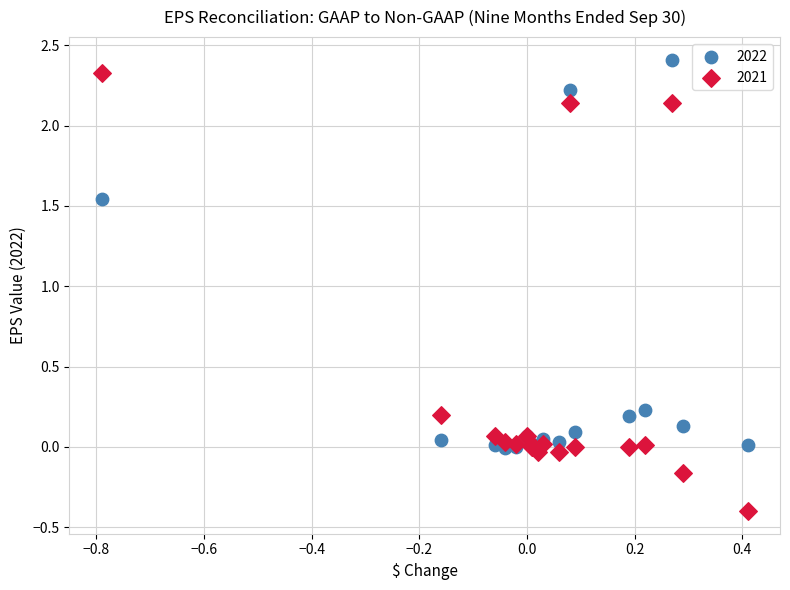

What are all the series names shown in the legend?

2022, 2021